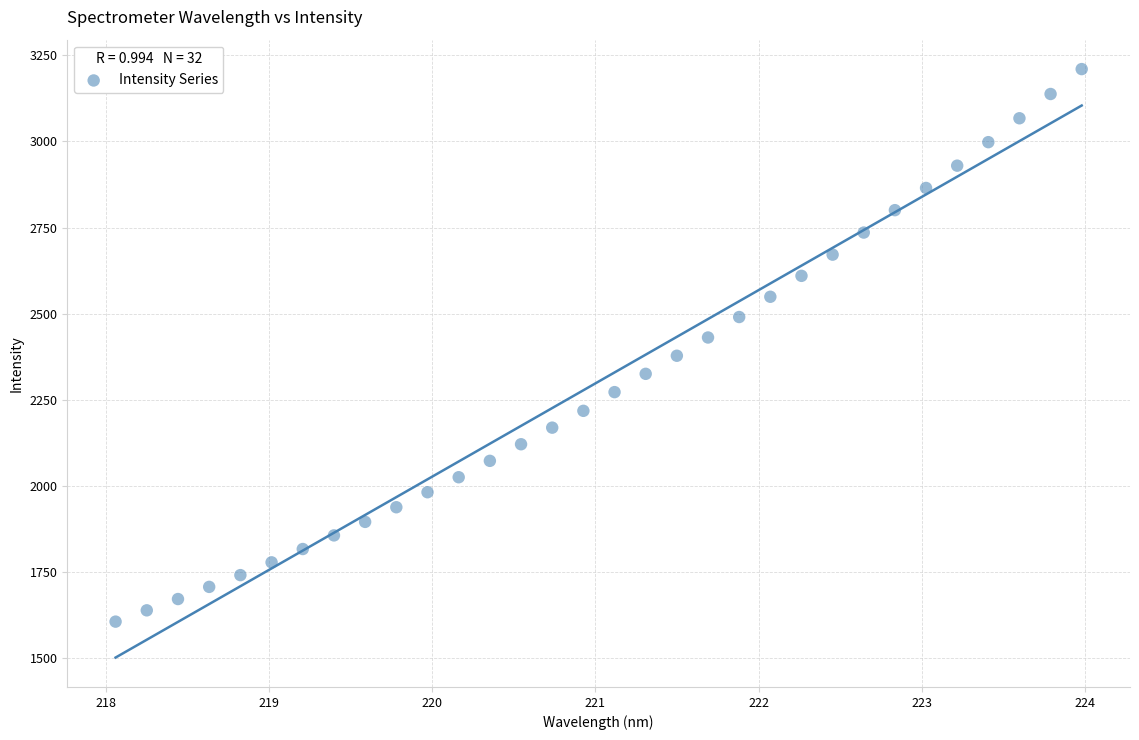

What is the range of X values (max minus min)?

5.9